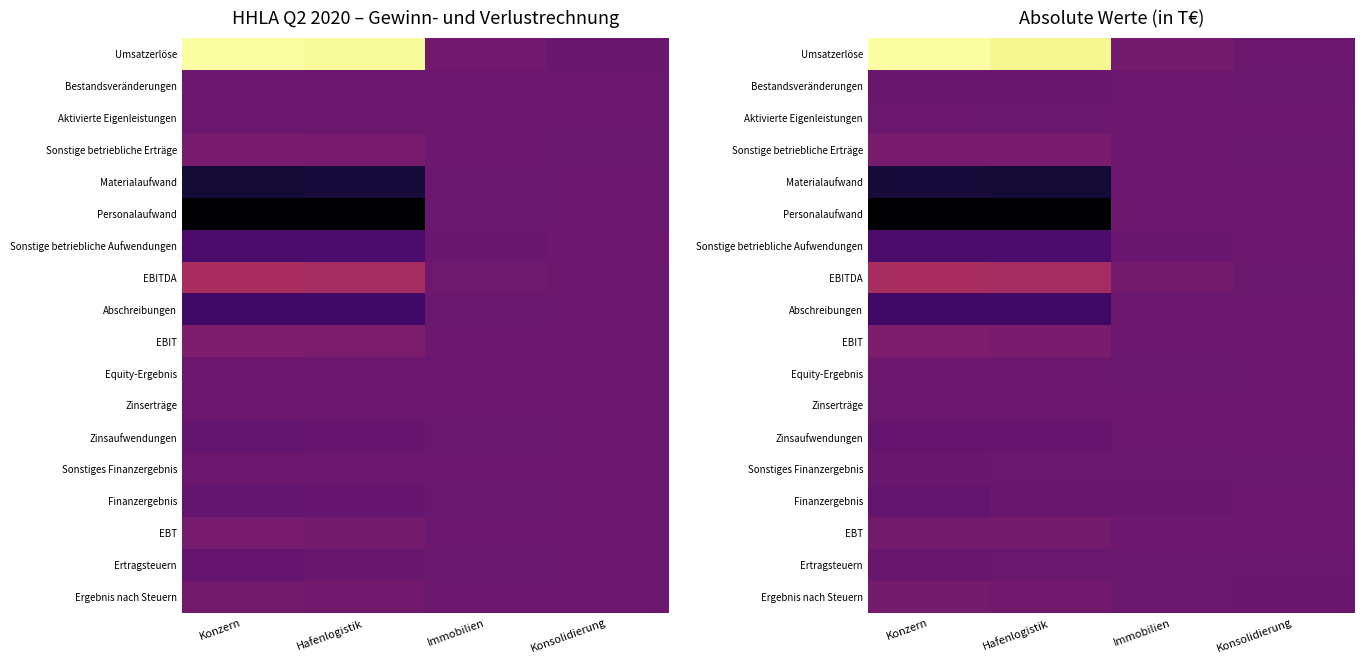

Which series has the largest range (max minus min)?

Umsatzerlöse